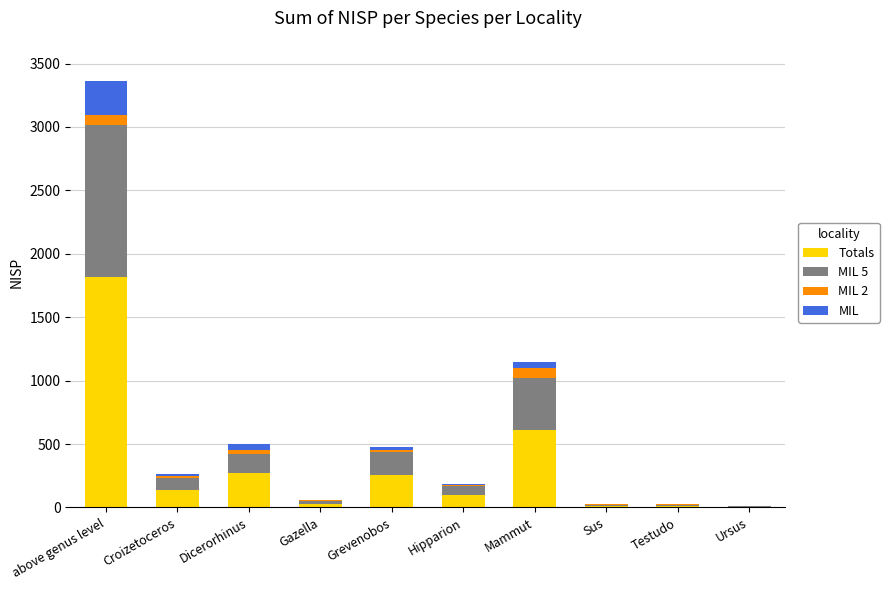

At which category is the sum across all series the highest?

above genus level